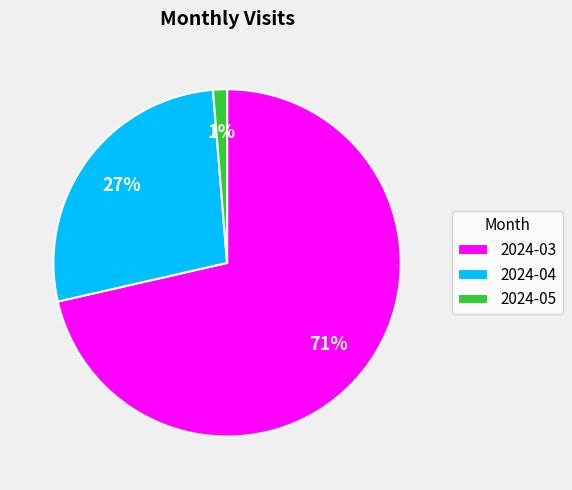

Between 2024-05 and 2024-03, which is larger?

2024-03